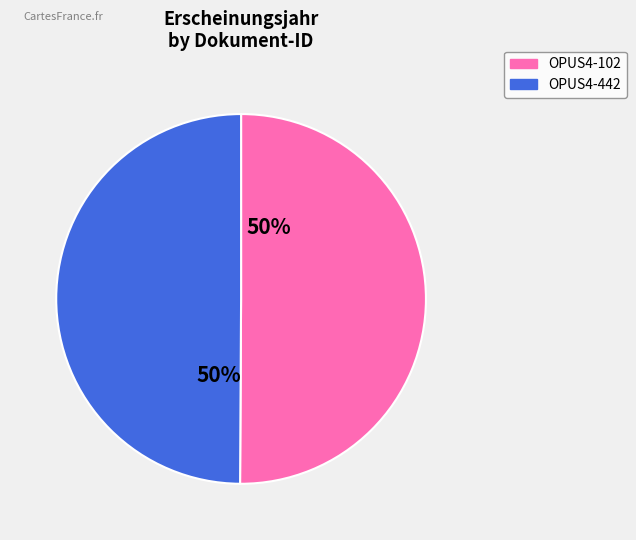

What percentage is the OPUS4-442 slice, to the nearest percent?

50%